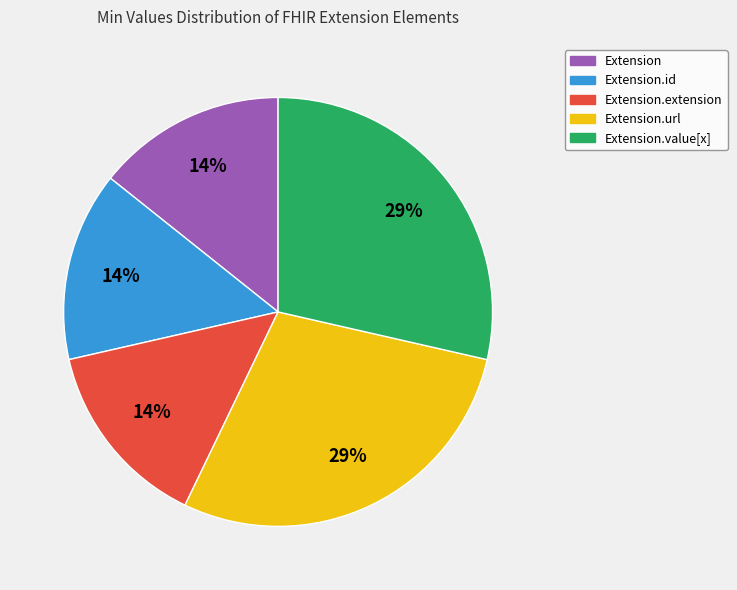

Does any single category account for the majority?

No